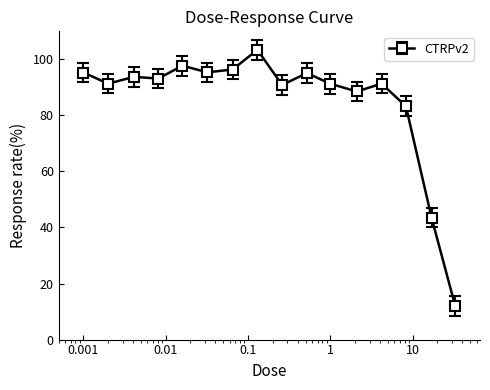

True or false: the data has more than 2 interior local peaks.

True